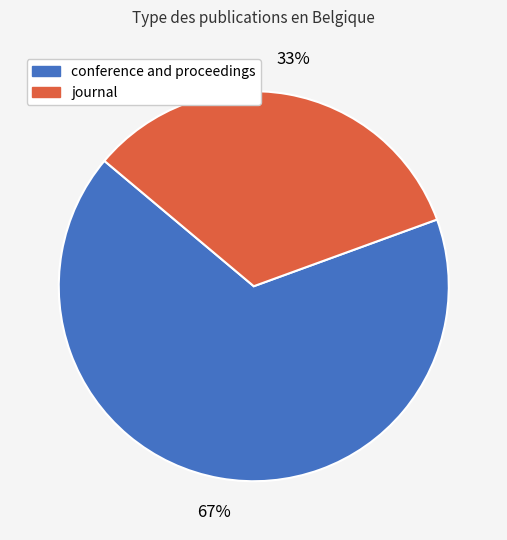

To the nearest percent, what is the combined percentage of journal and conference and proceedings?

100%